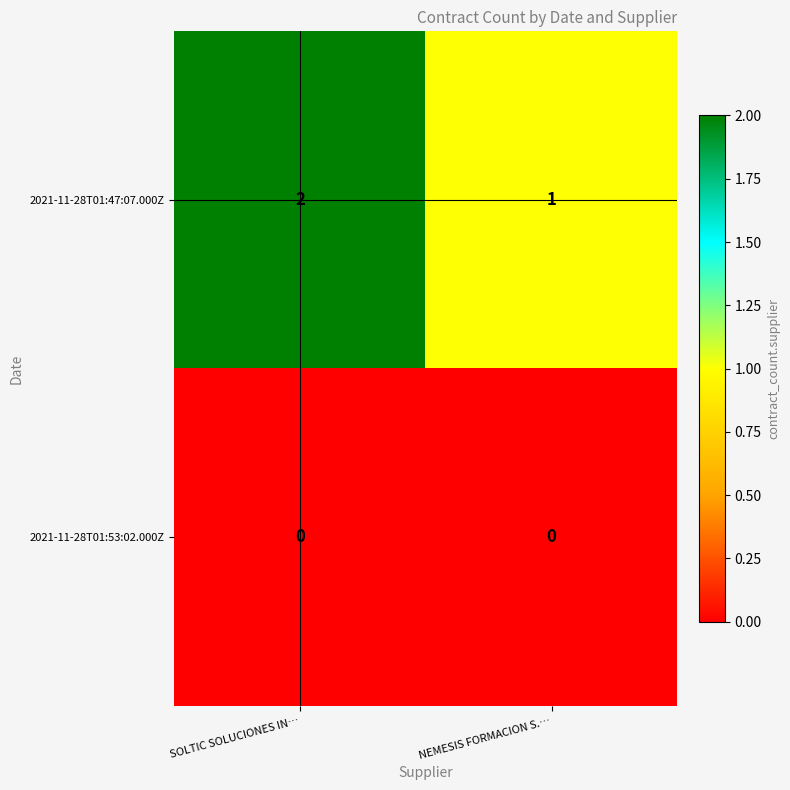

The value of 2021-11-28T01:53:02.000Z at SOLTIC SOLUCIONES IN… is 0. True or false?

True